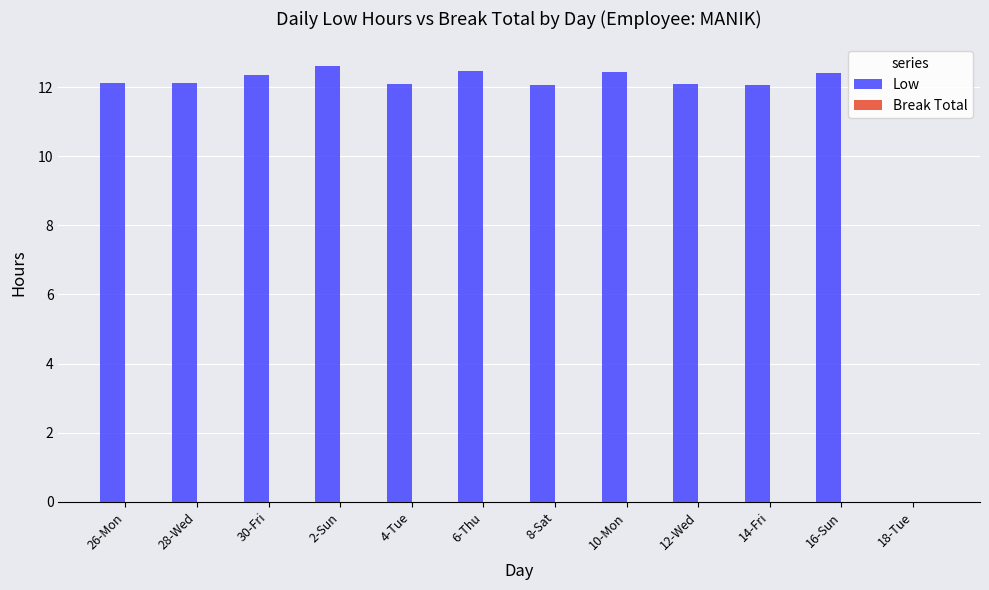

What is the sum of the values at 4-Tue and 8-Sat?

24.1